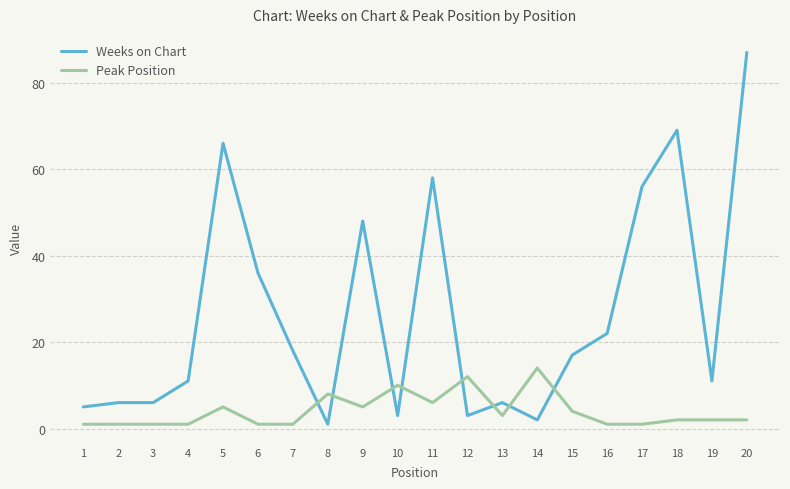

At which label does Peak Position first exceed 2?

5